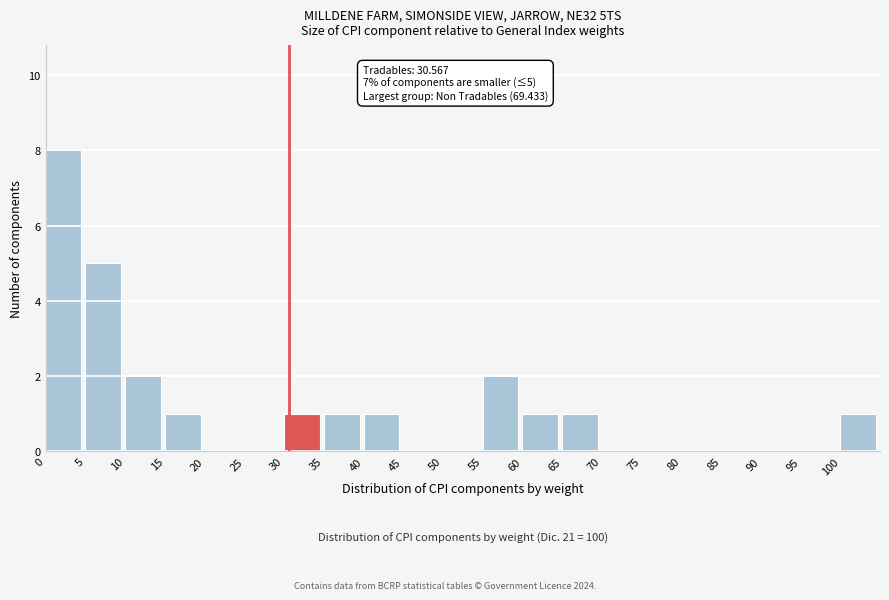

Over which range of the x-axis is the bar tallest?

0 to 5